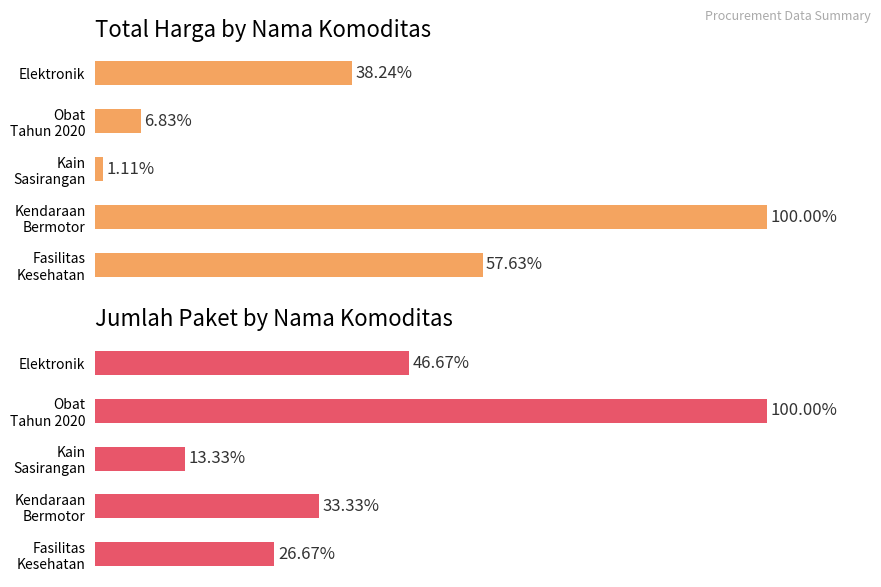

Rank the series by their maximum value, from highest to lowest.

Total Harga (normalized %), Jumlah Paket (normalized %)